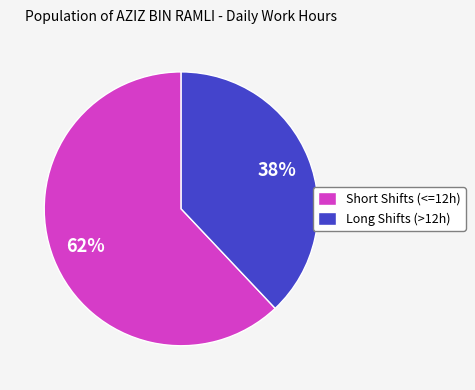

To the nearest percent, what is the average slice percentage?

50%